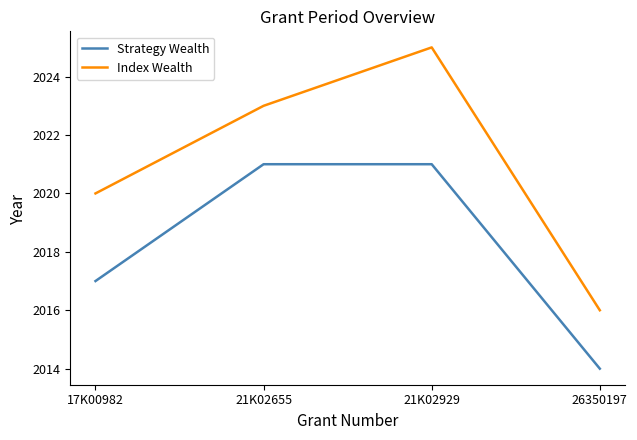

What is the minimum value for Index Wealth?

2016